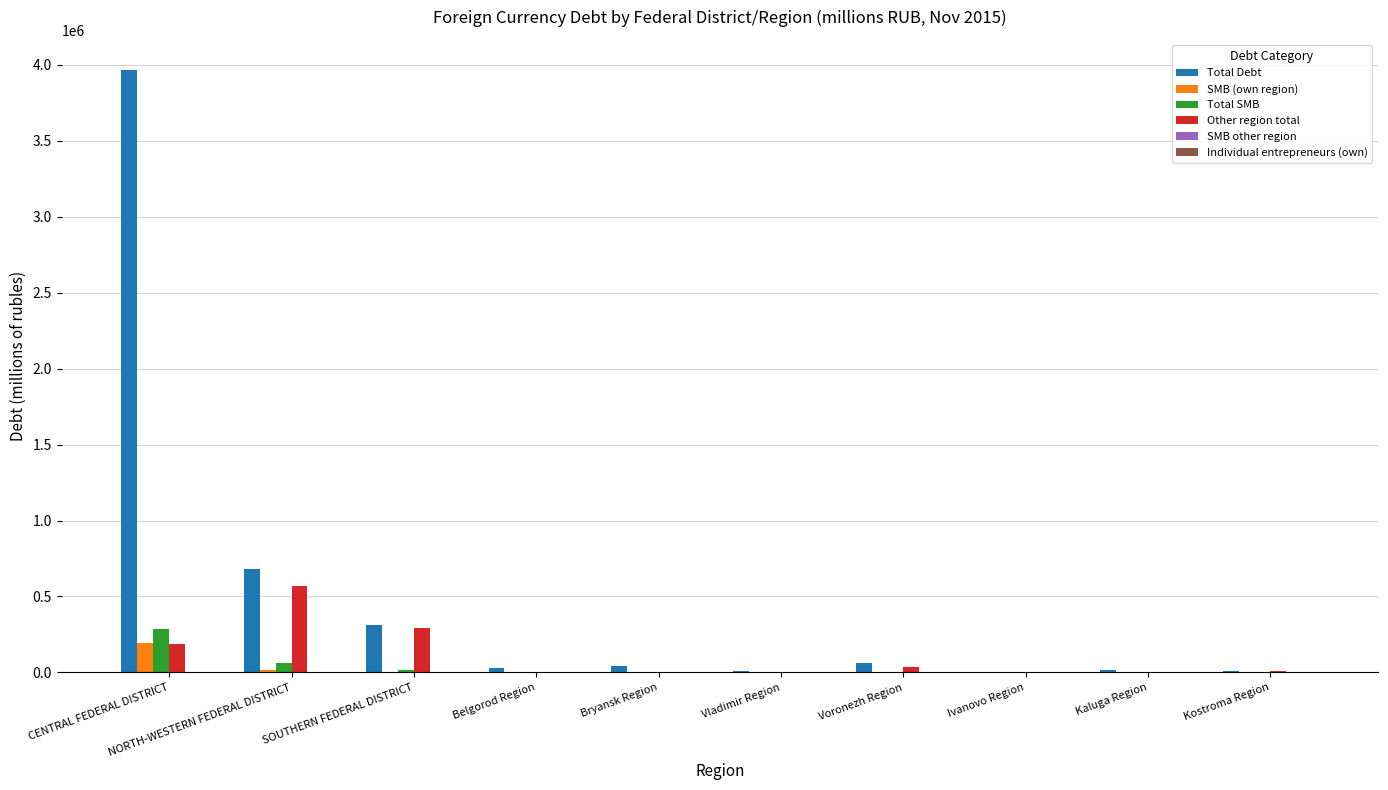

Which series has the largest total across all categories?

Total Debt